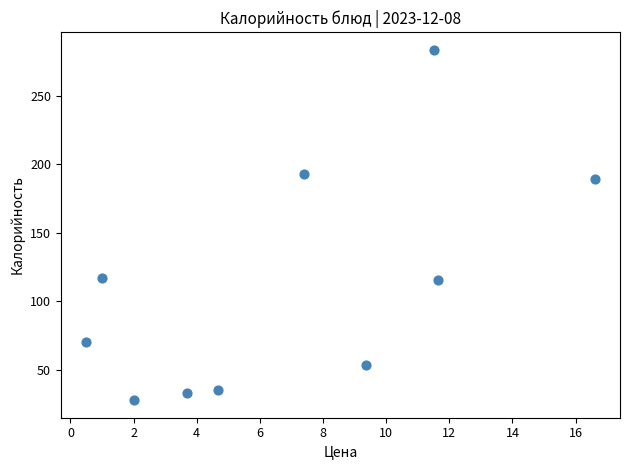

What is the range of X values (max minus min)?

16.1